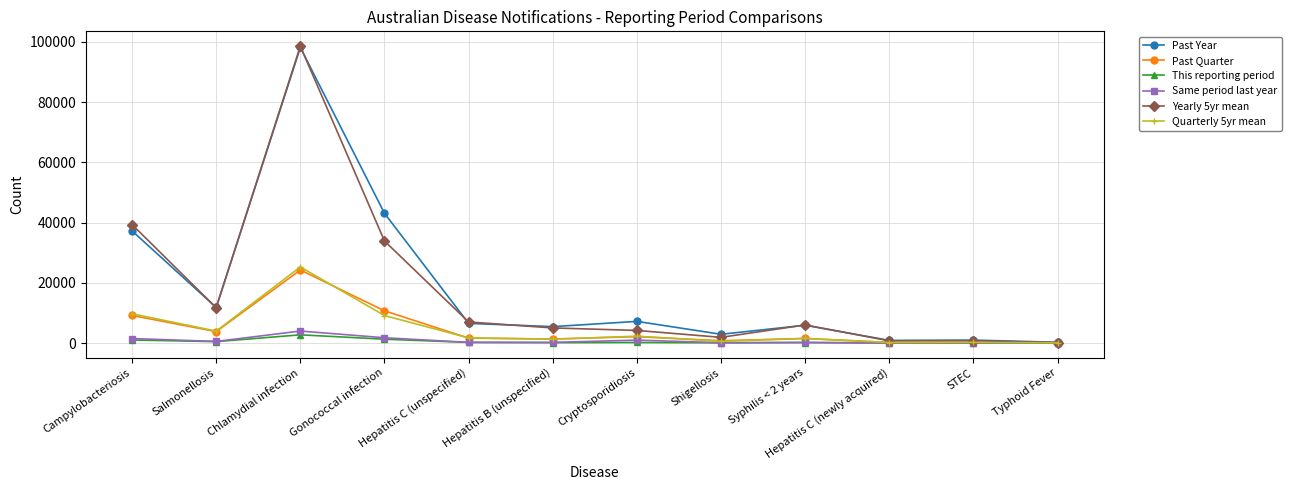

What is the highest value of the Same period last year series?

3993